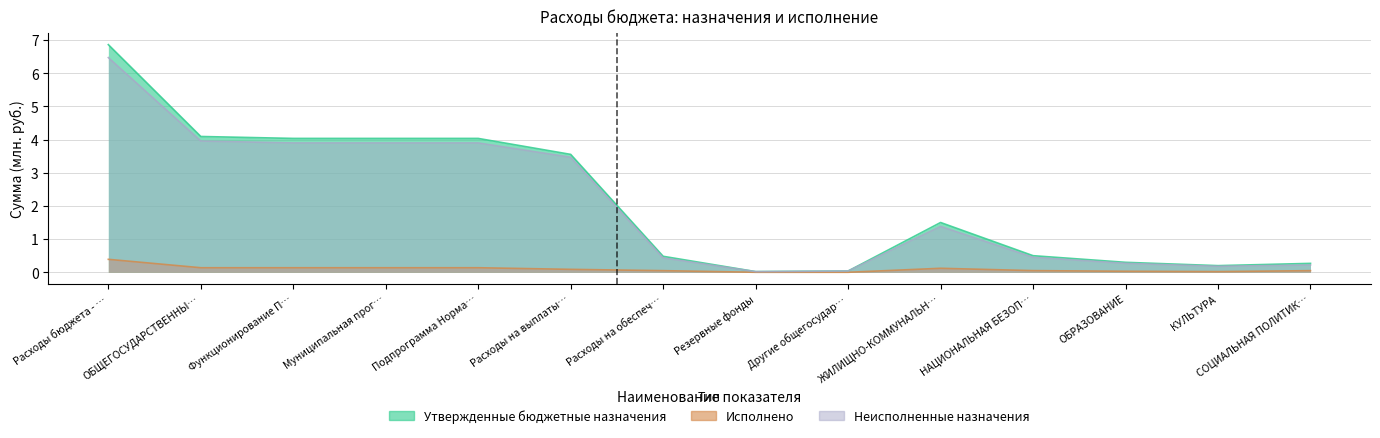

Is it true that Утвержденные бюджетные назначения equals 0.1 at НАЦИОНАЛЬНАЯ БЕЗОП…?

False